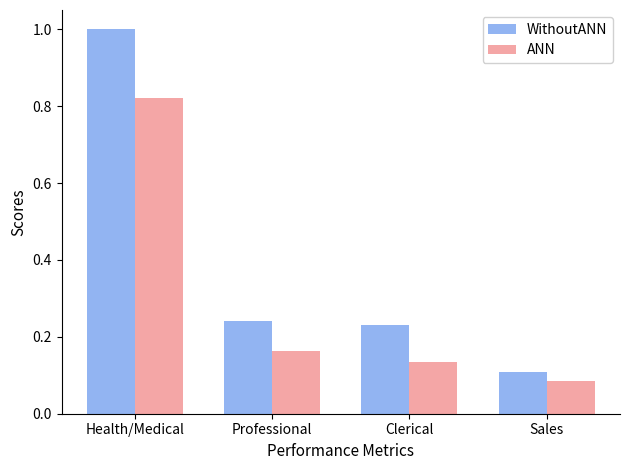

How many ANN values are between 0 and 1?

4